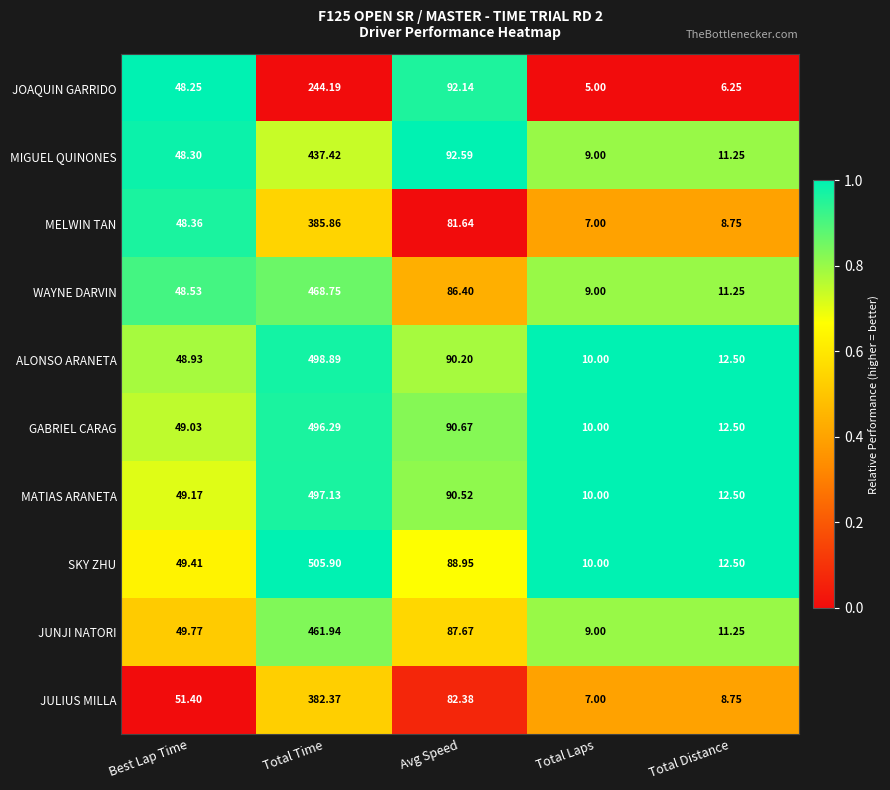

Which series has the largest total across all categories?

SKY ZHU